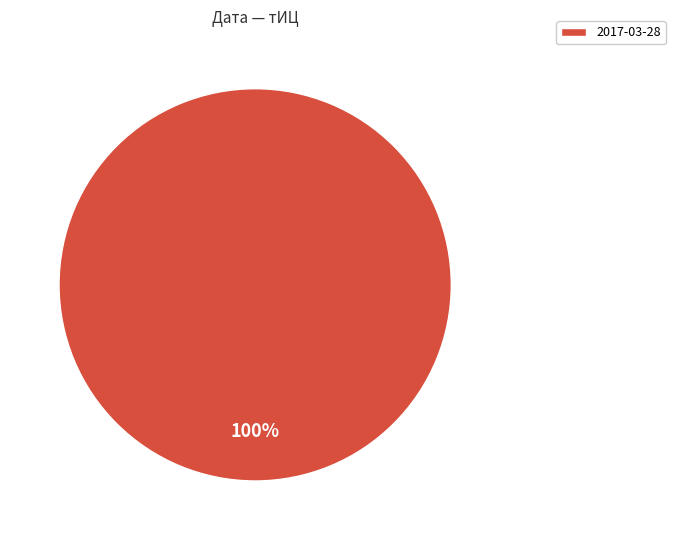

Does any single category account for the majority?

Yes